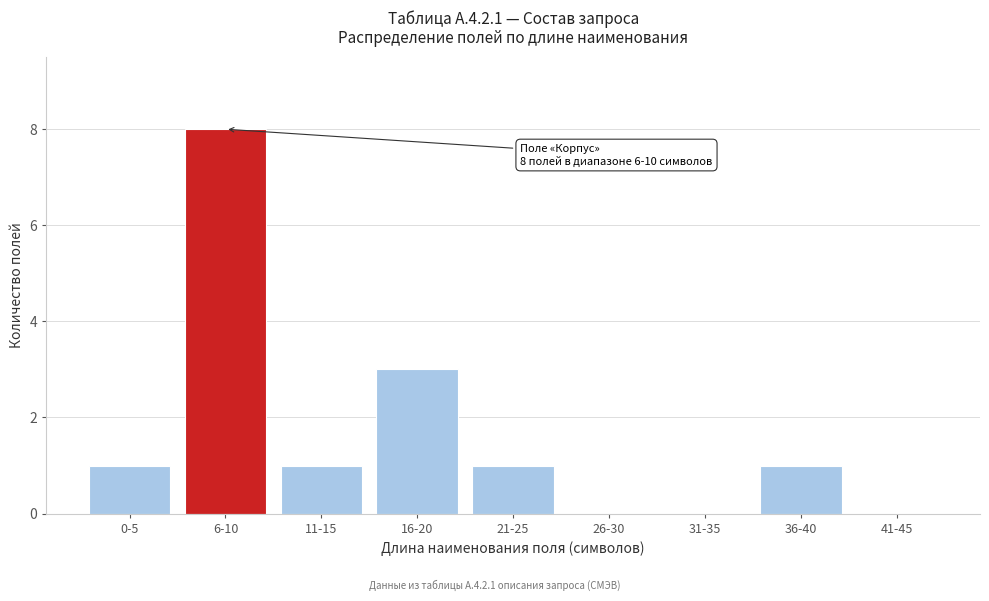

Reading left to right, transcribe all the data shown in this chart.

0-5=1	6-10=8	11-15=1	16-20=3	21-25=1	26-30=0	31-35=0	36-40=1	41-45=0